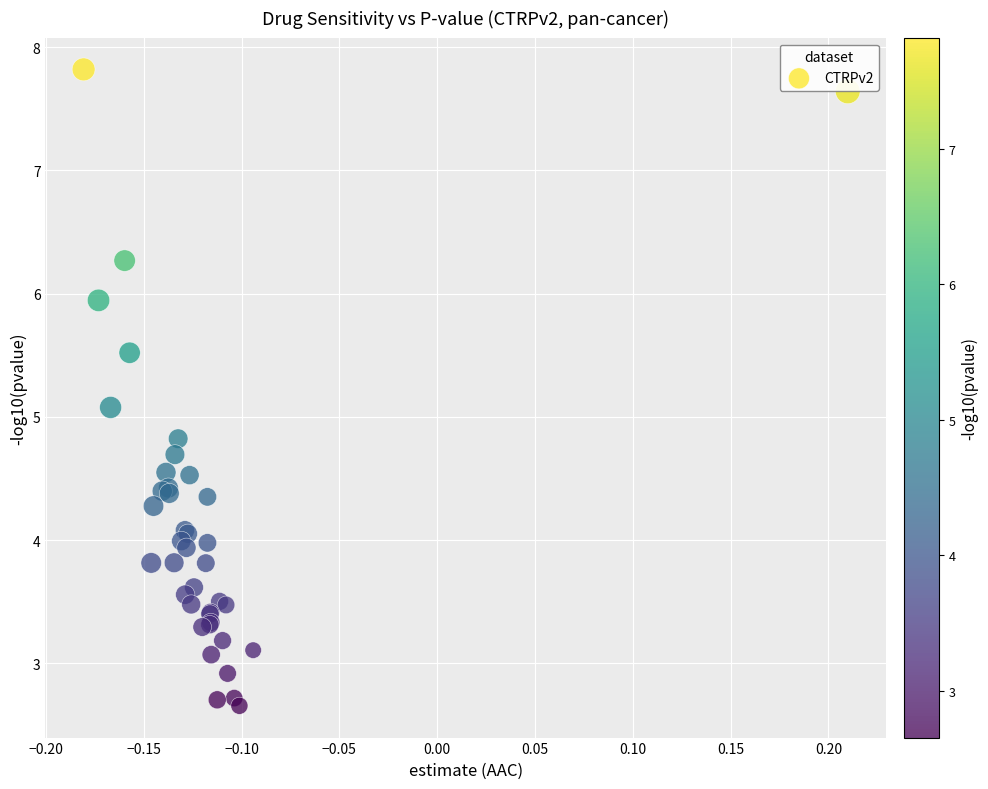

What Y value in the scatter plot is closest to 5?

5.1